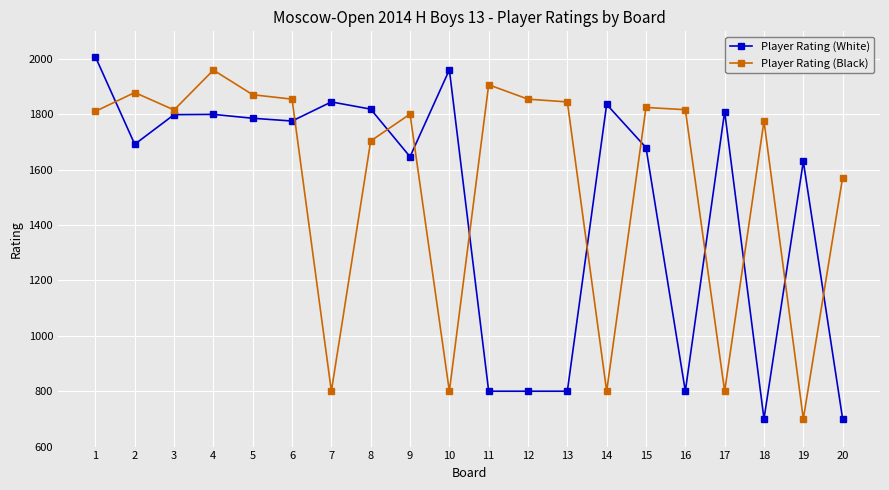

Count the number of categories in the chart.

20